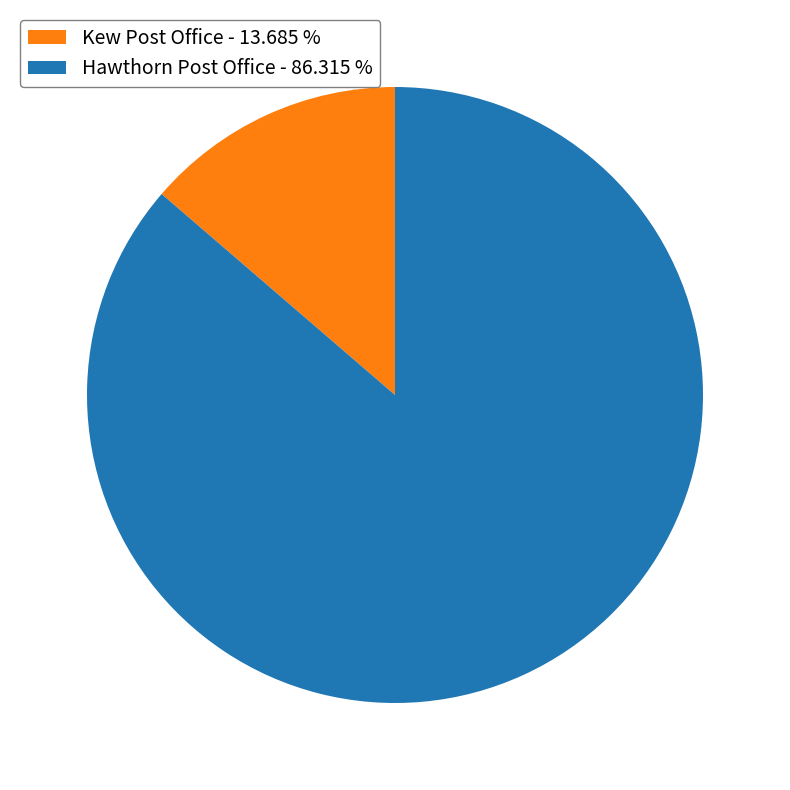

Count the number of slices in the pie.

2